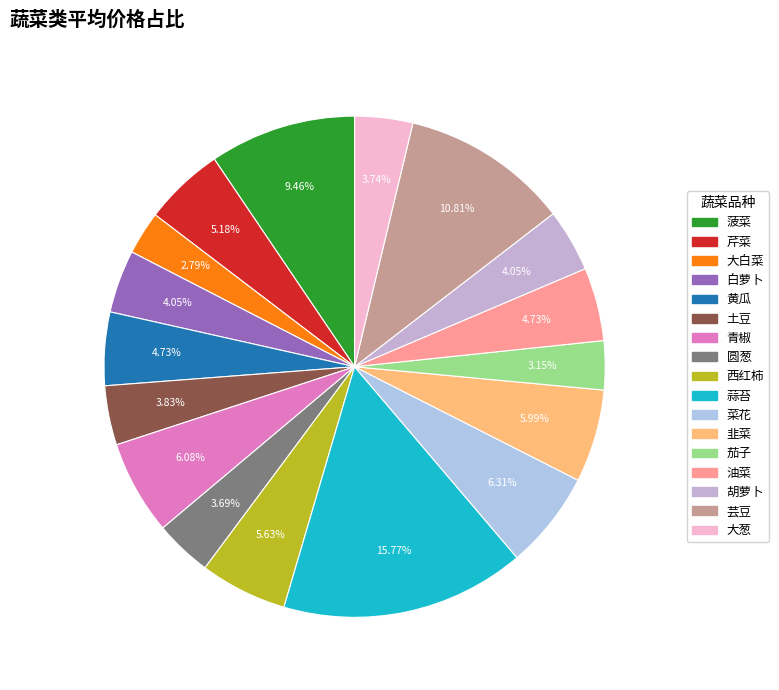

Which category has the biggest portion of the pie?

蒜苔